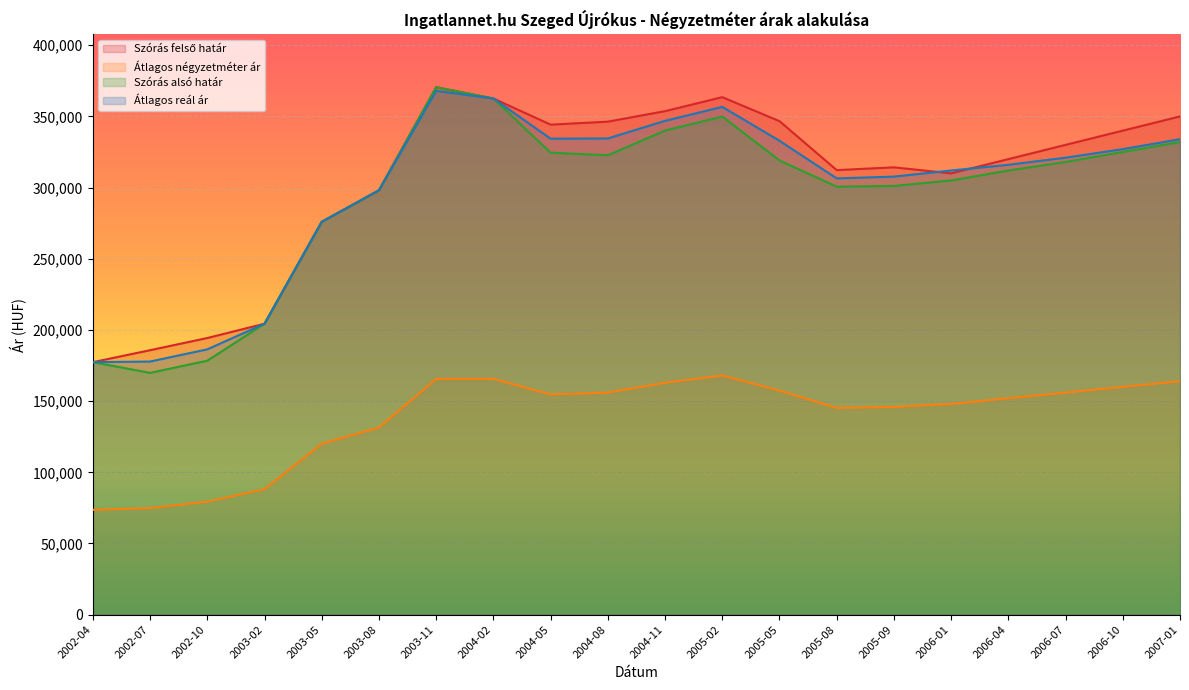

Reading left to right, list all the values displayed in this chart.

Szórás felső határ: 177372	185768	194328	204382	275953	298093	370489	362574	344212	346316	353695	363519	346672	312268	314221	310000	320000	330000	340000	350000
Átlagos négyzetméter ár: 73647	74853	79377	88126	120122	131477	165543	165588	154689	155972	162874	168015	157399	145209	145898	148000	152000	156000	160000	164000
Szórás alsó határ: 177372	169850	178410	204382	275953	298093	370489	362574	324528	322734	340061	349885	319096	300658	301185	305000	312000	318000	325000	332000
Átlagos reál ár: 177372	177809	186369	204382	275953	298093	367937	362574	334370	334525	346878	356702	332884	306463	307703	312000	316000	321000	327000	334000